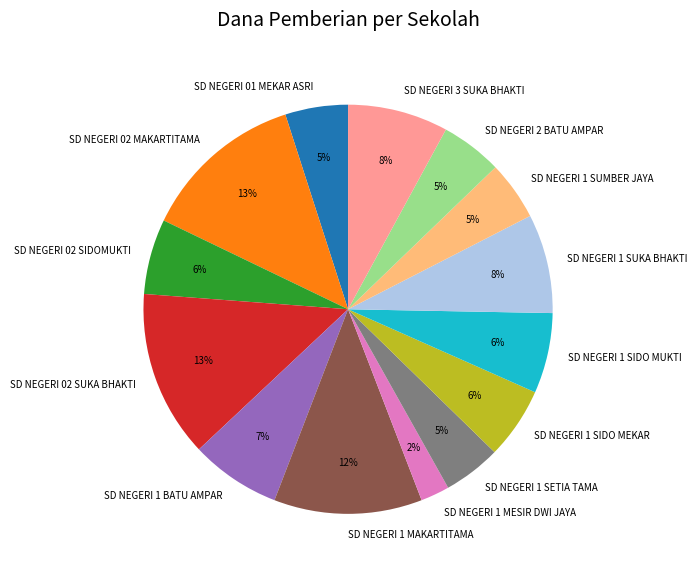

Is it true that SD NEGERI 02 MAKARTITAMA is 13% of the pie?

True